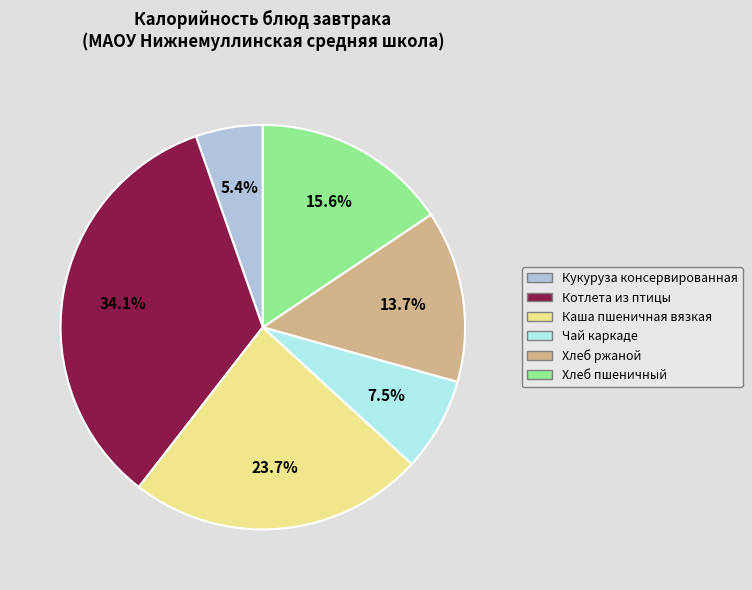

To the nearest percent, what is the difference between the largest and smallest slice percentages?

29%